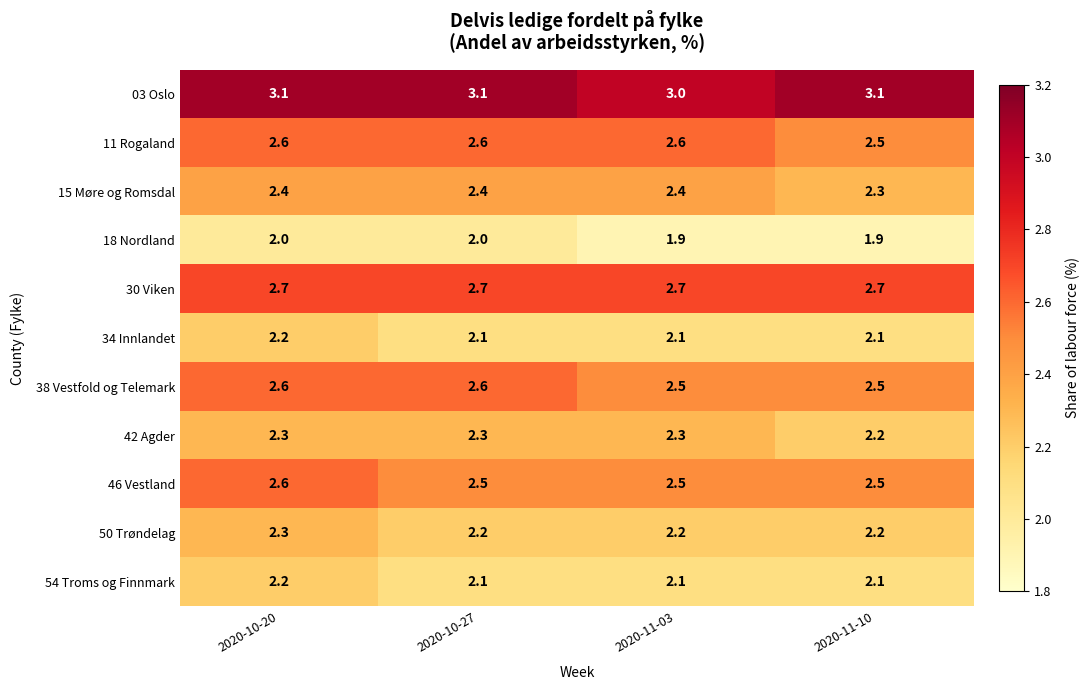

What is the sum of the 03 Oslo values at 2020-10-27 and 2020-11-10?

6.2